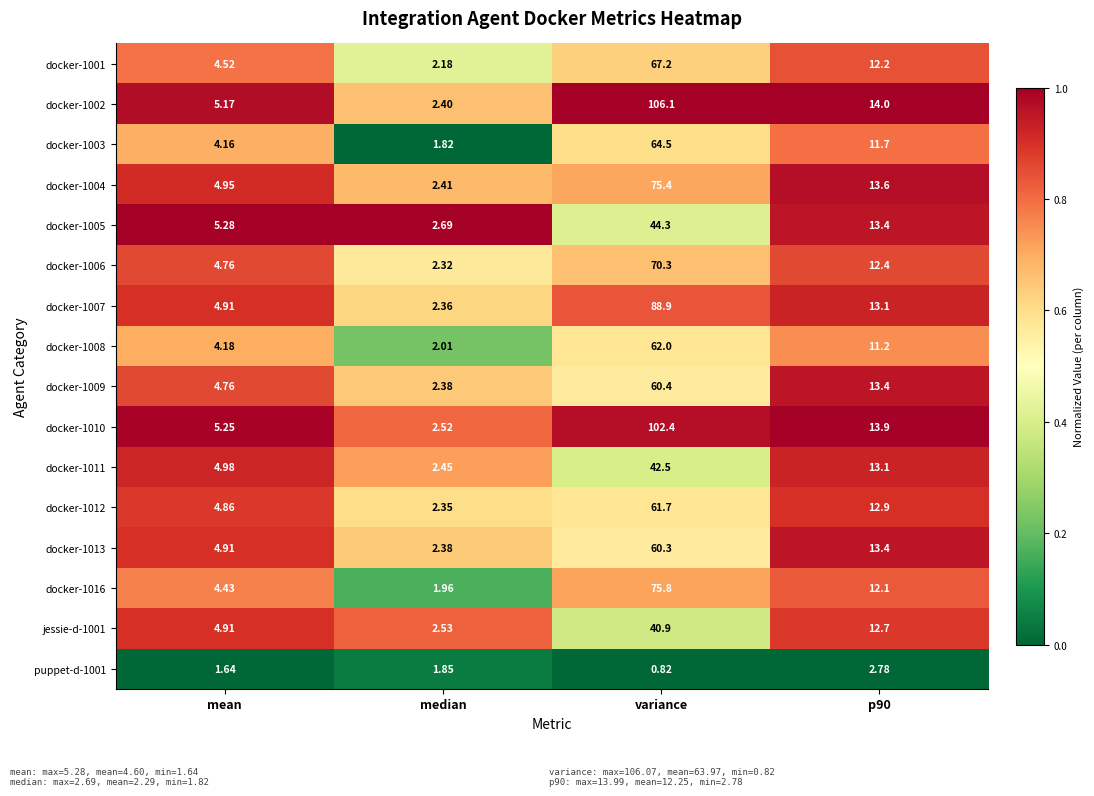

Which series has the largest total across all categories?

docker-1002